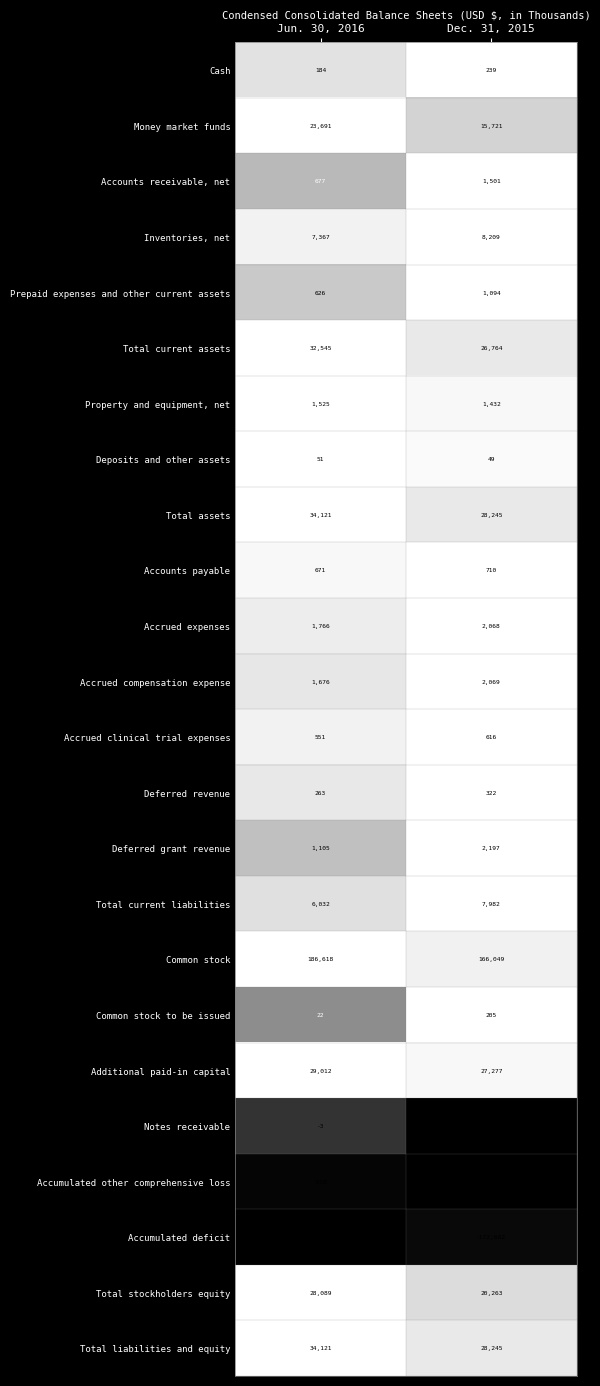

What is the spread (max minus min) of values at Dec. 31, 2015?

338731